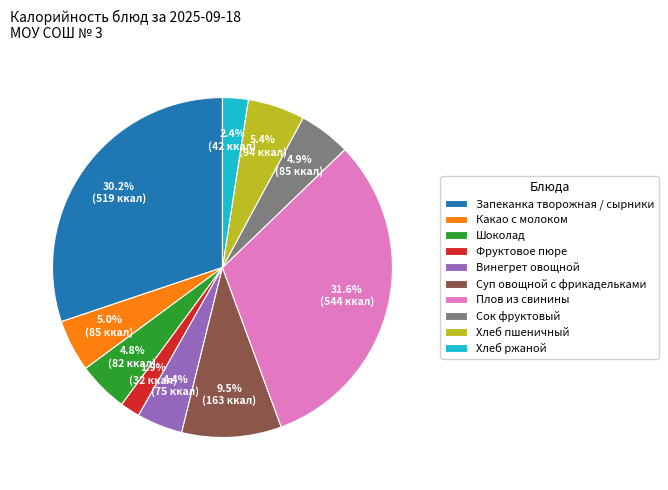

Which has a higher value, Хлеб пшеничный or Хлеб ржаной?

Хлеб пшеничный